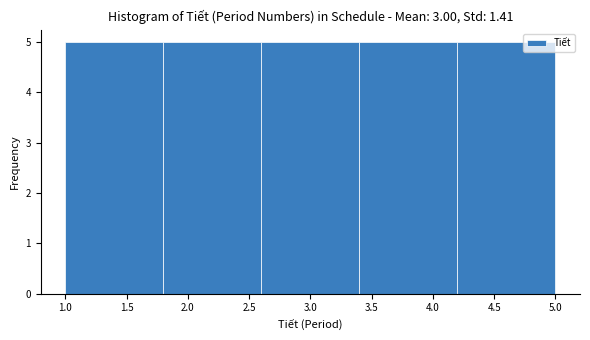

What is the height of the bar covering 1.0 to 1.8 on the x-axis? The values are not printed on the chart, so give them approximately, as read against the axis.

5